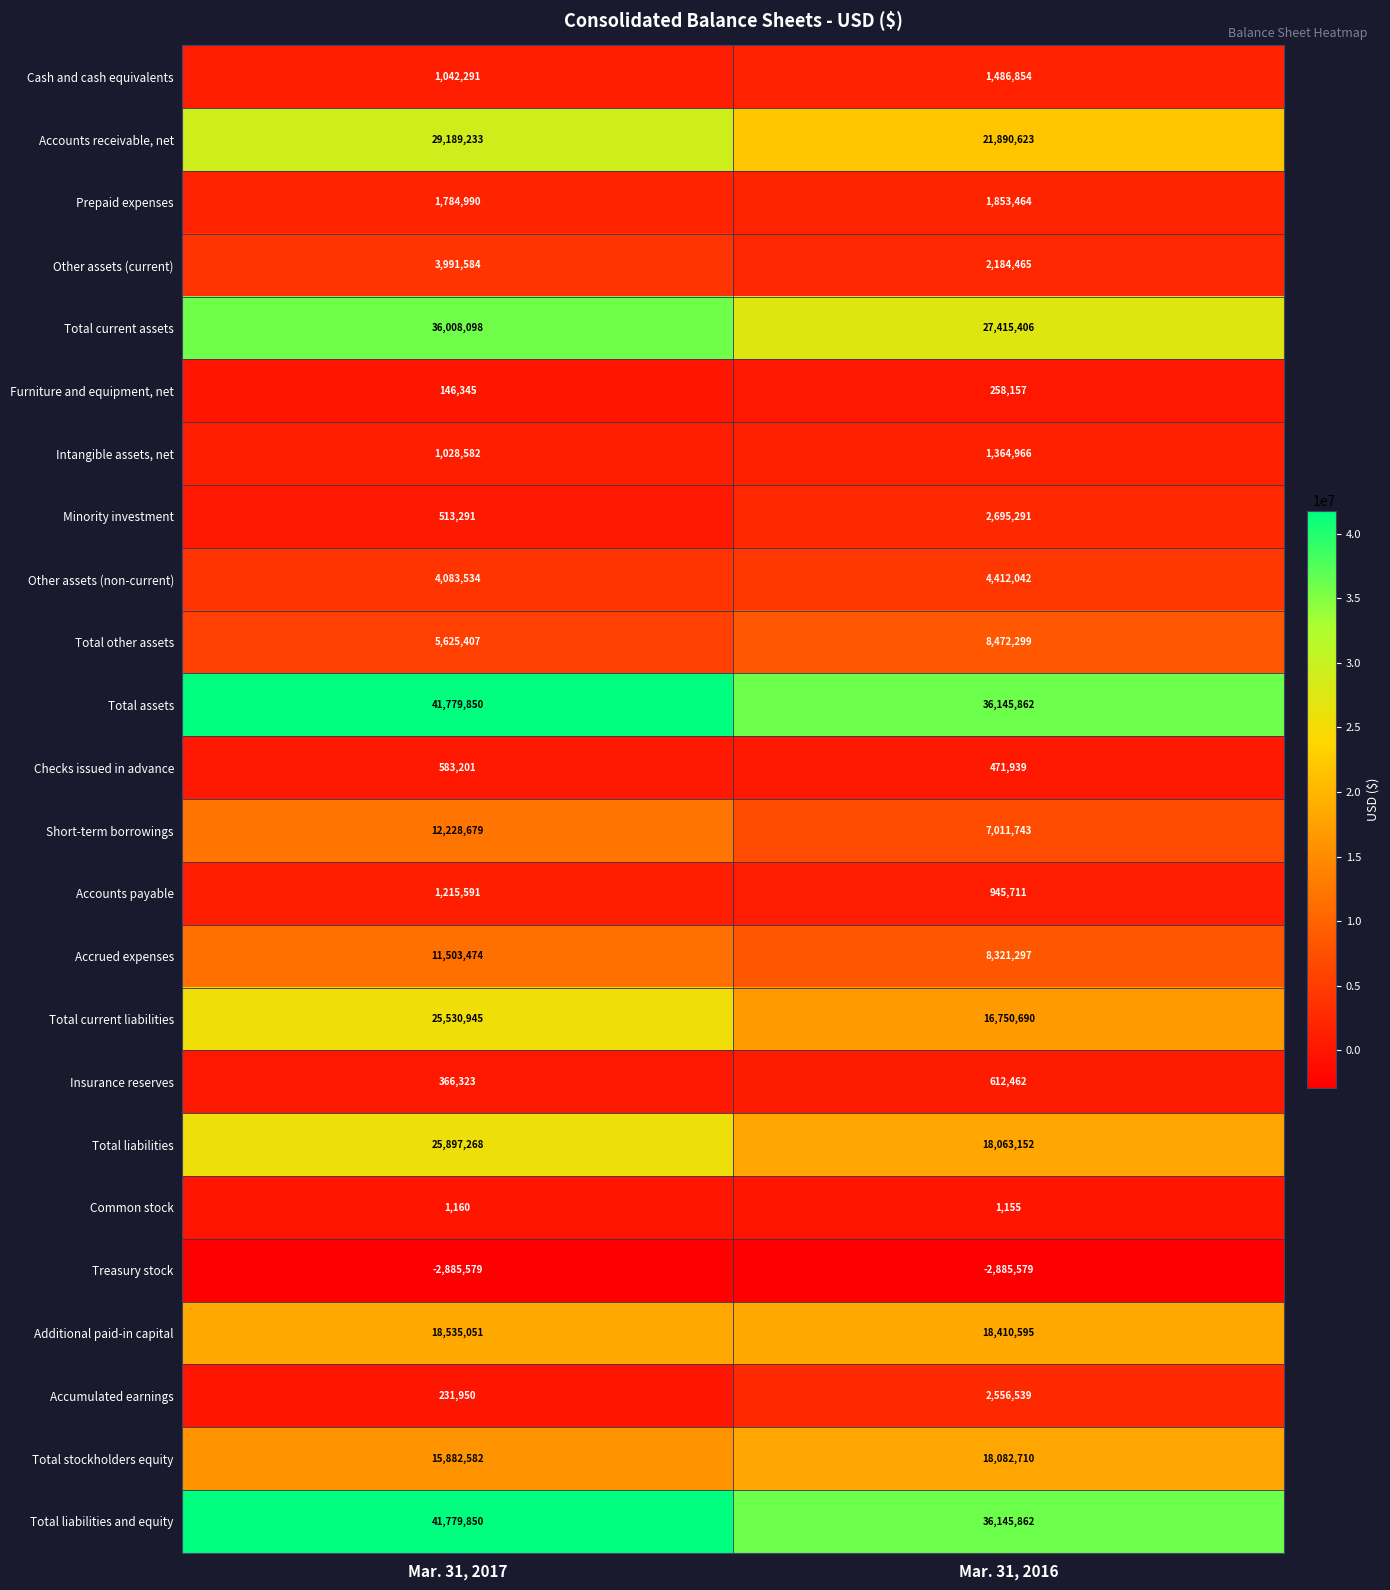

What is the sum of all Intangible assets, net values?

2393548